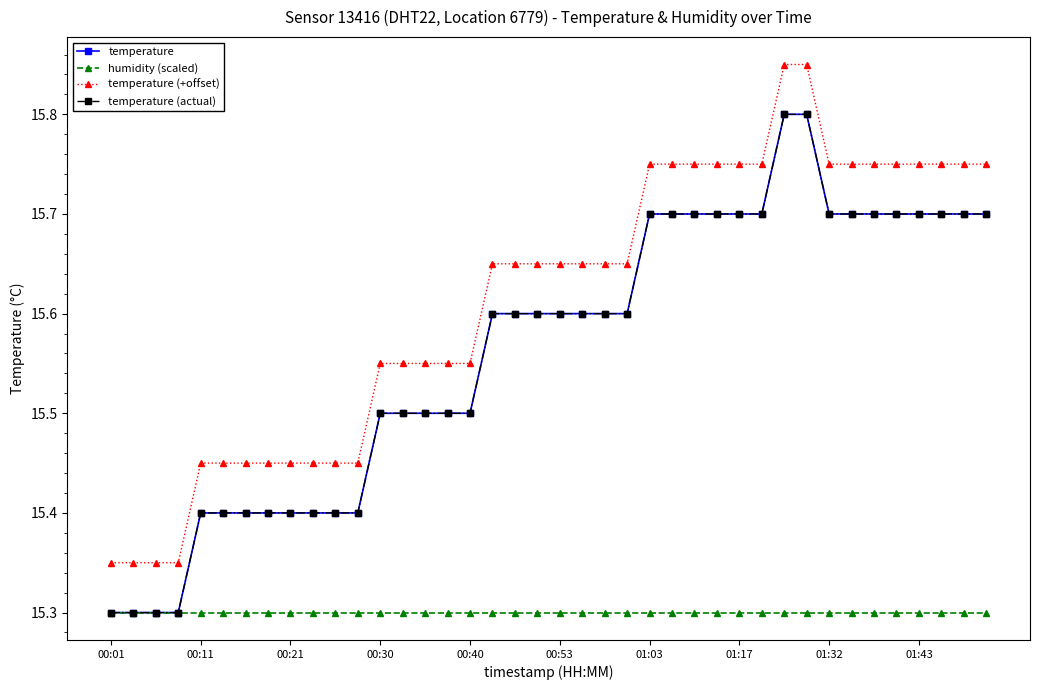

Which series has the largest total across all categories?

temperature (+offset)